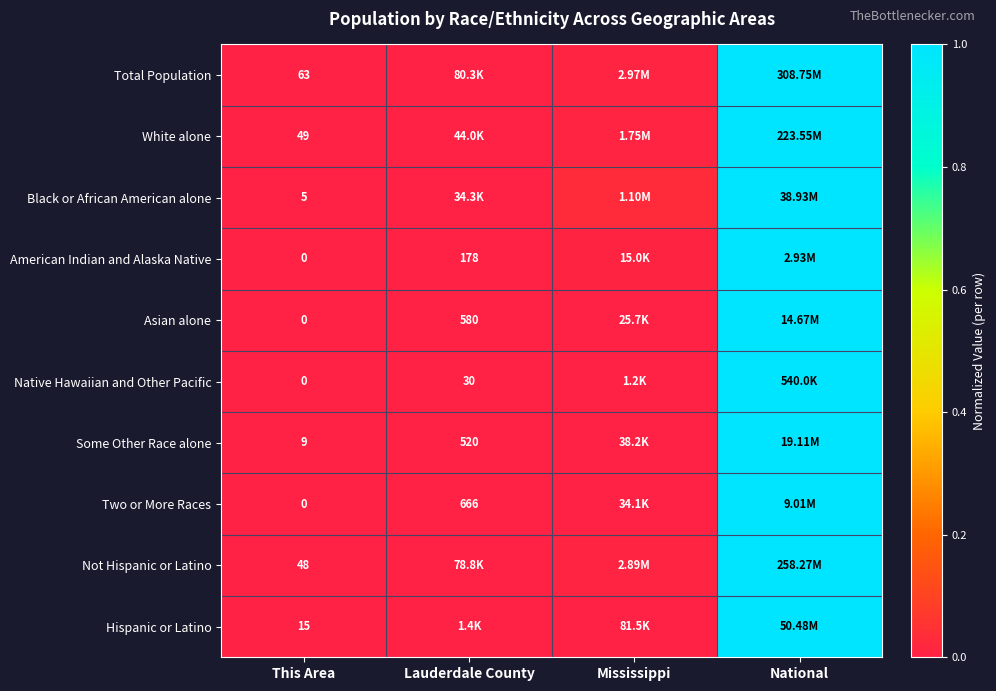

Is the value of Two or More Races at Lauderdale County greater than the value of Some Other Race alone at This Area?

Yes